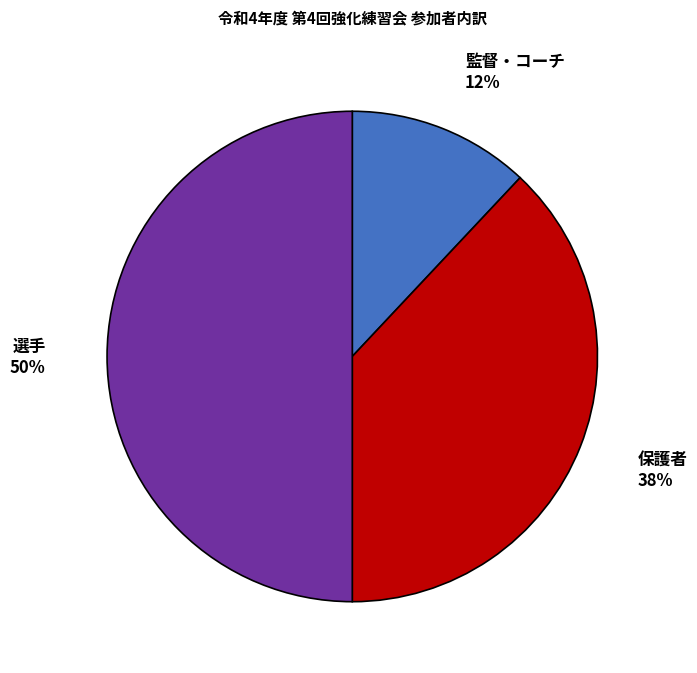

To the nearest percent, what is the average slice percentage?

33%